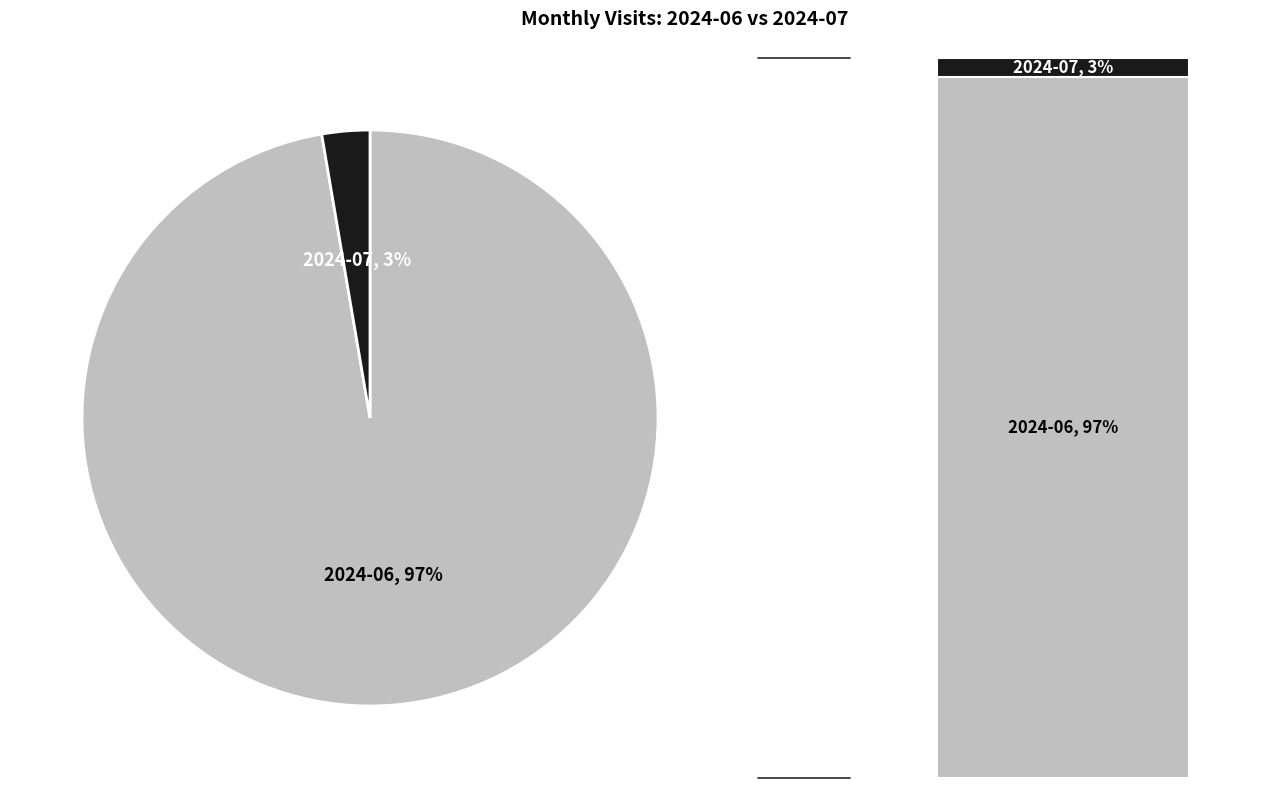

Is there any slice that represents more than half of the pie?

Yes